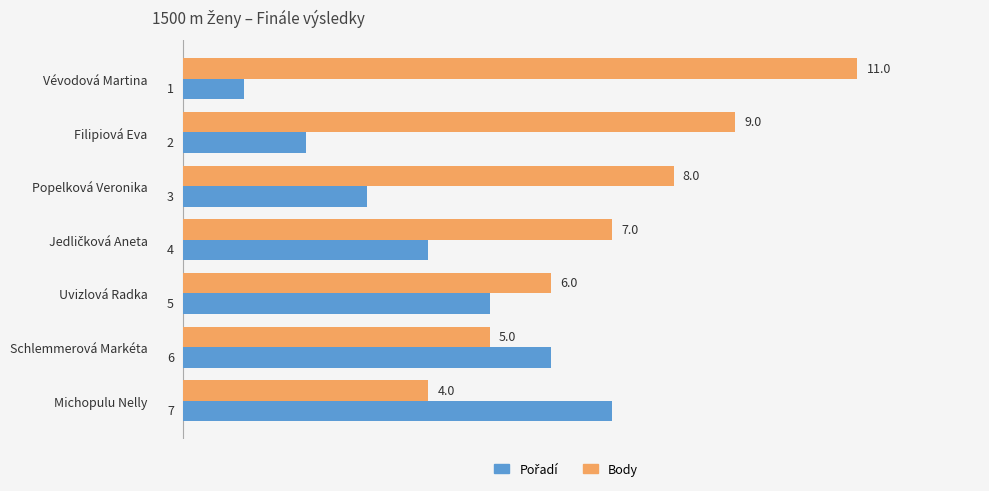

What is the average value of the Body series?

7